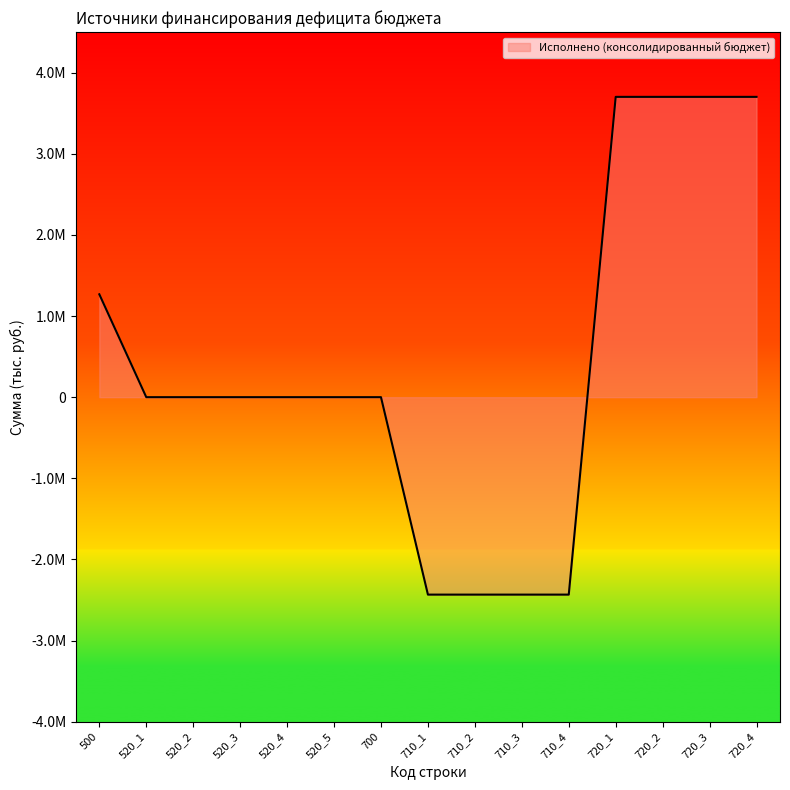

What is the label of the 8th point from the right?

710_1